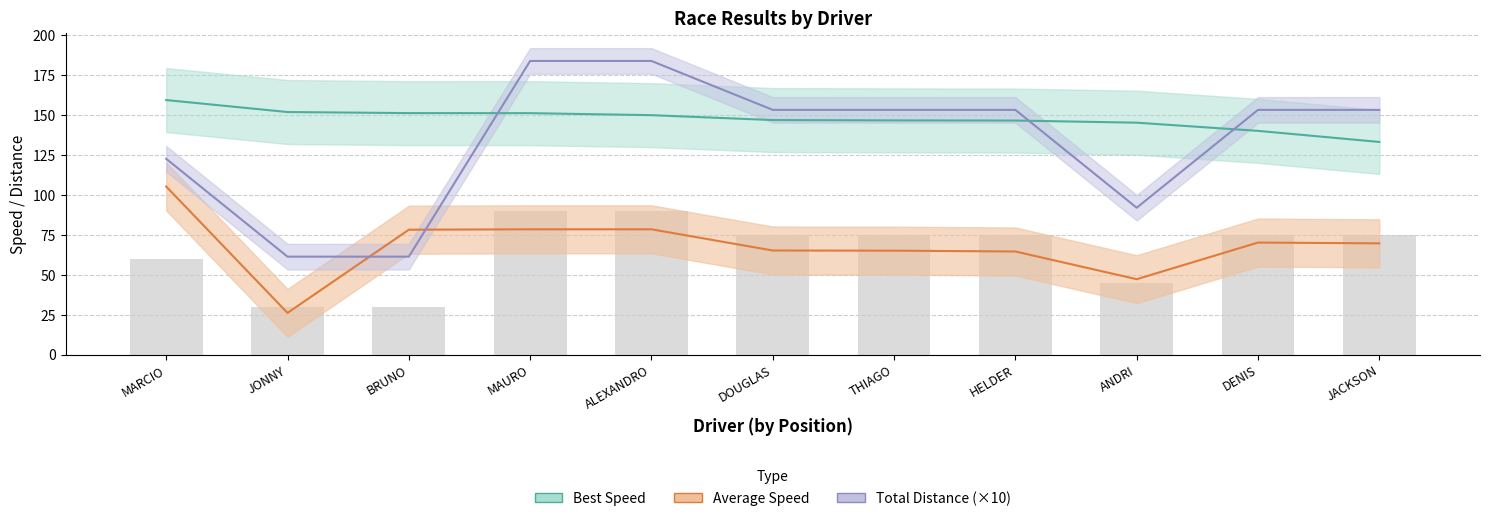

What is the label of the 3rd bar from the right?

ANDRI